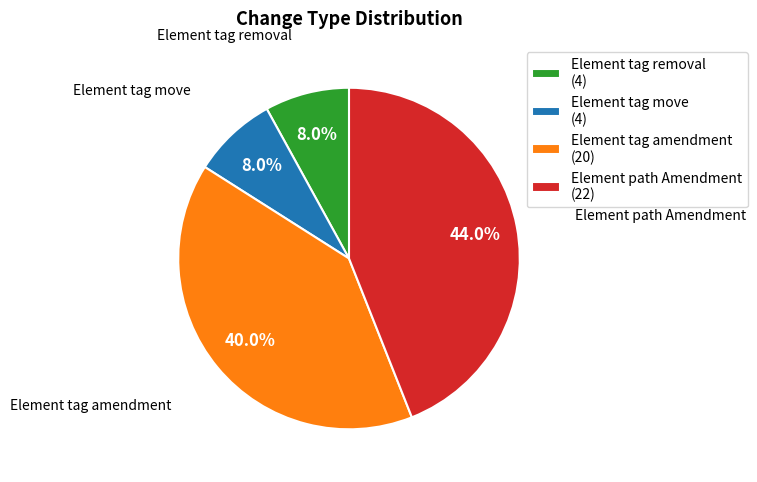

Is it true that Element tag move is 2% of the pie?

False